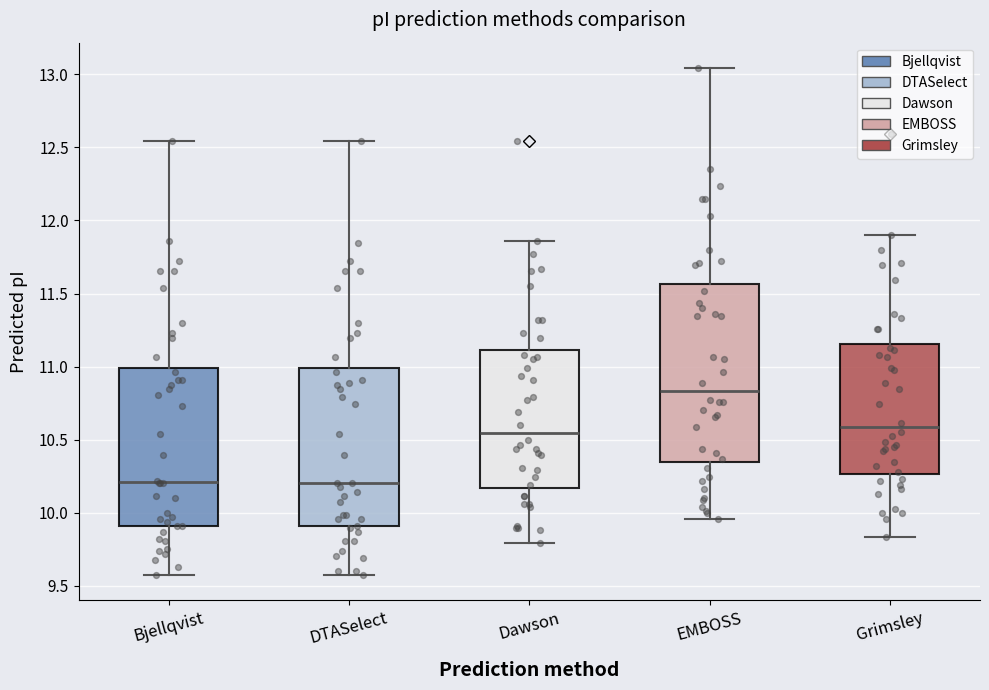

Where does the median line of the box for Bjellqvist sit on the y-axis? The values are not printed on the chart, so give them approximately, as read against the axis.

10.20